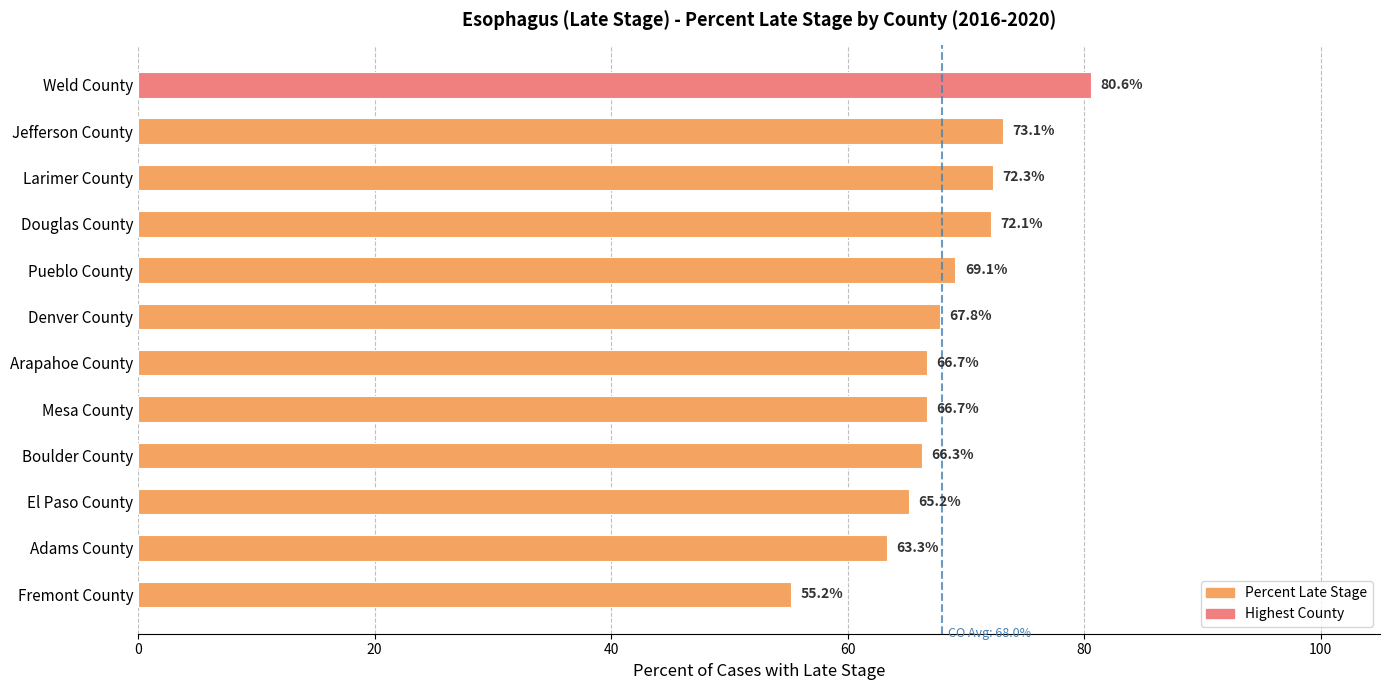

What is the difference between the maximum and second lowest values?

17.3